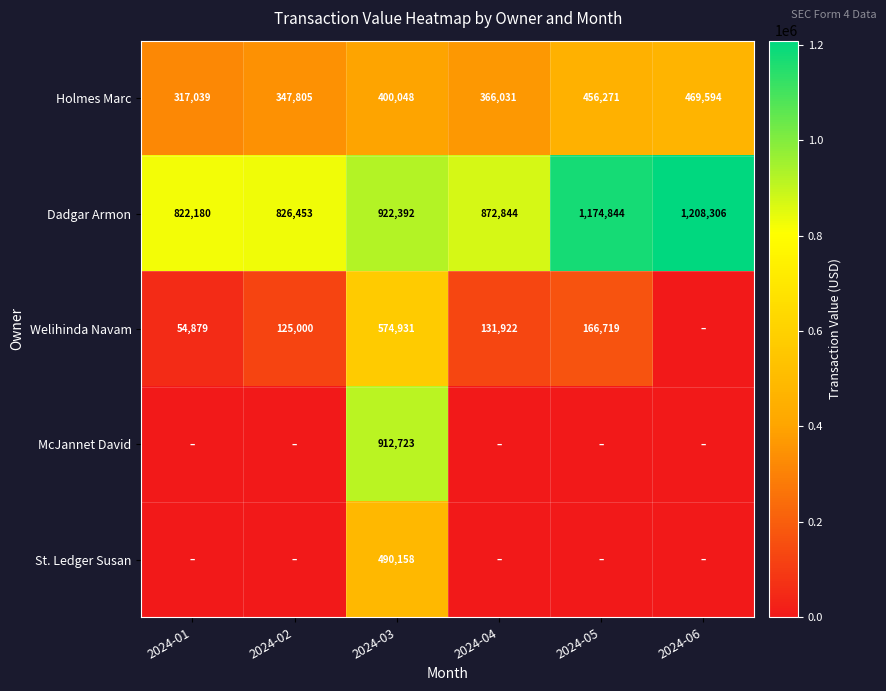

Where is Dadgar Armon nearest to the value 1015243?

2024-03